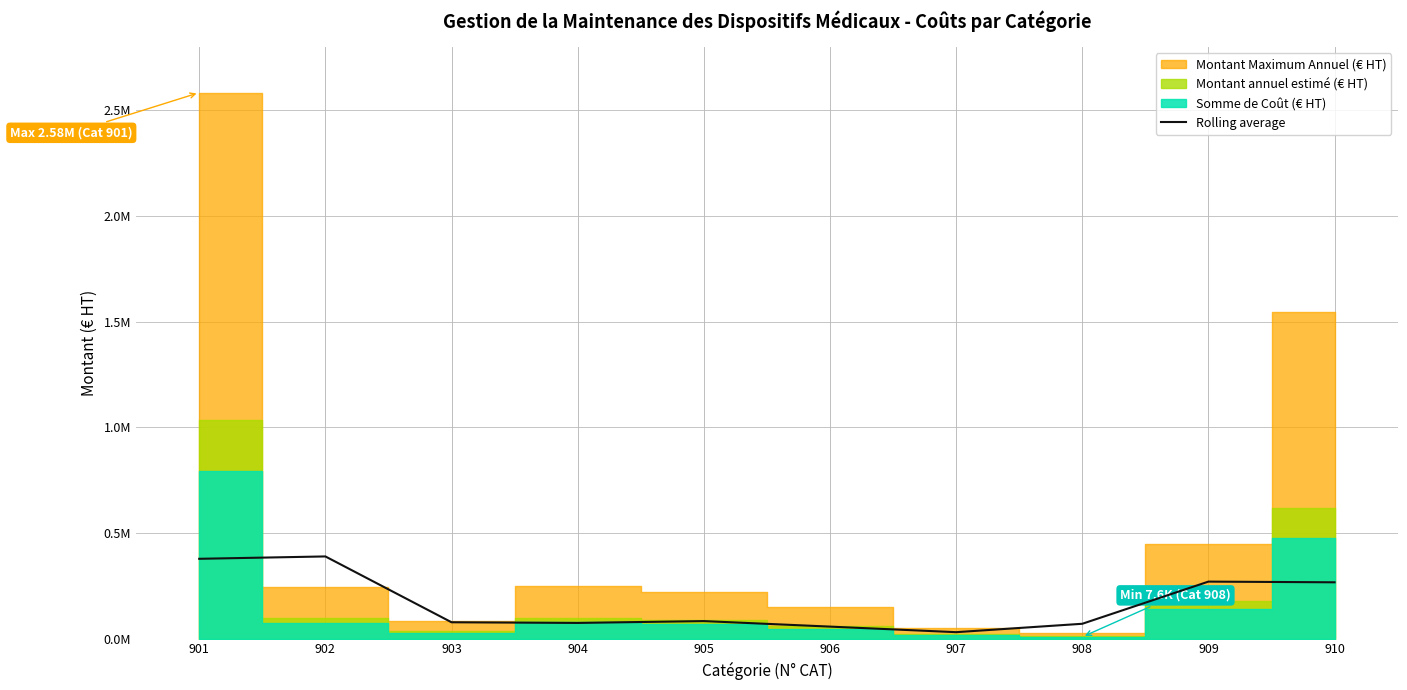

What is the sum of all values?

1690600.3